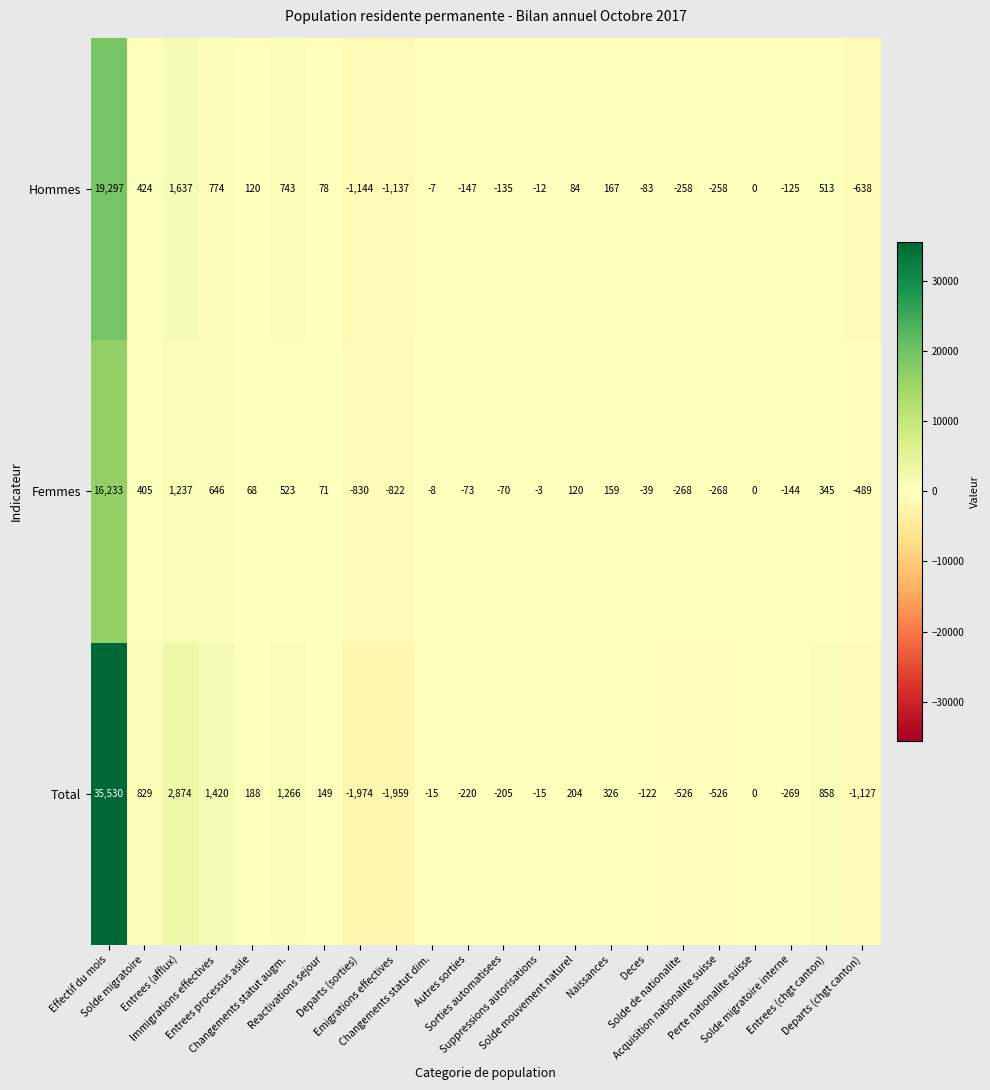

What is the difference between the highest and lowest values at Emigrations effectives?

1137